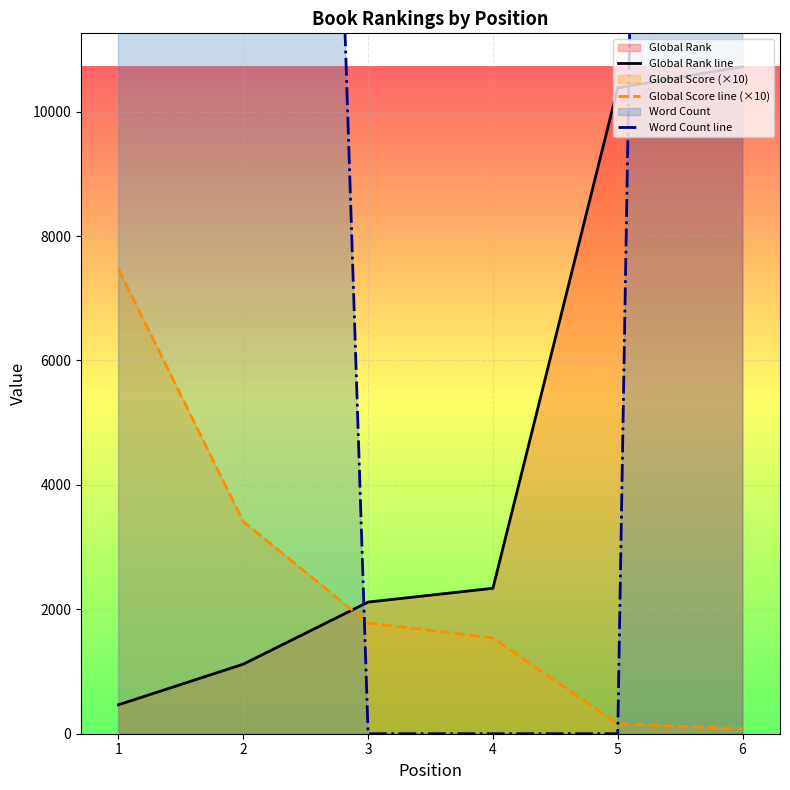

Rank the series at 5 from lowest to highest value.

Word Count line, Global Score line (×10), Global Rank line